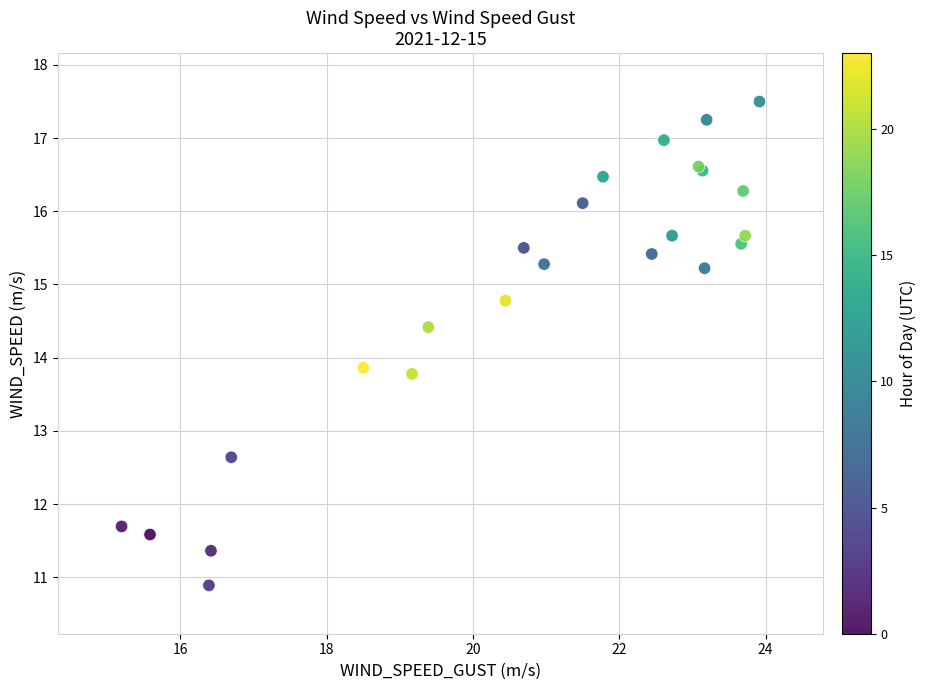

What Y value in the scatter plot is closest to 14?

13.9